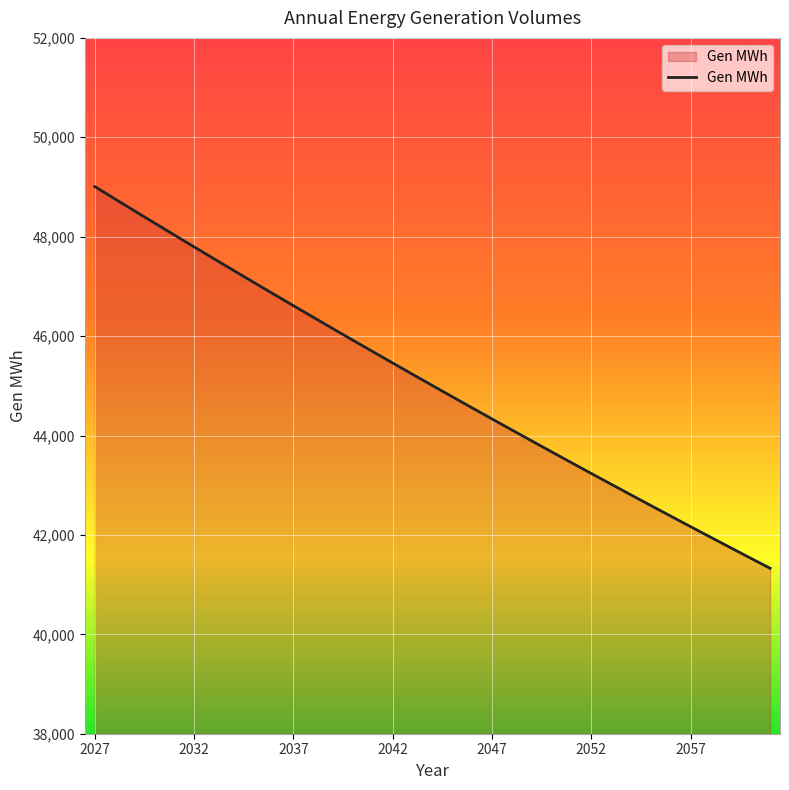

What is the greatest value displayed?

49008.1